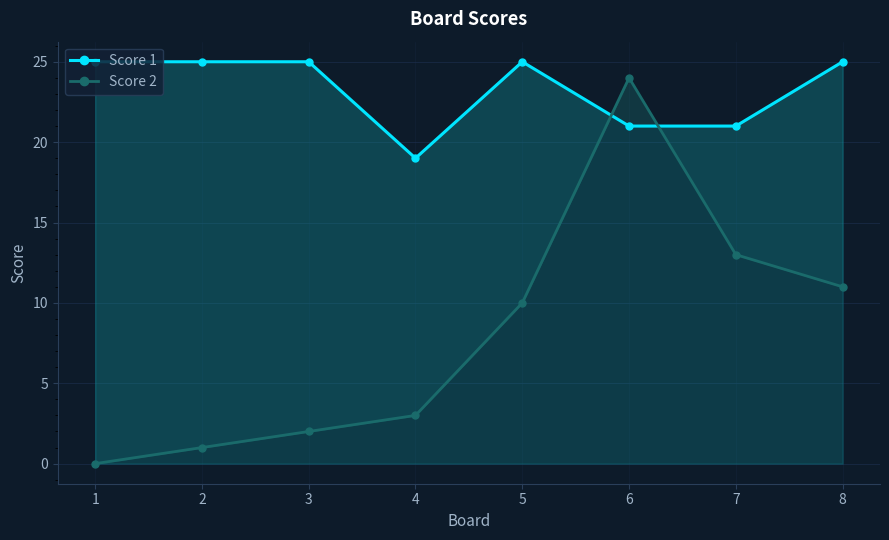

What is the value of the Score 2 point at the 7th from the left?

13